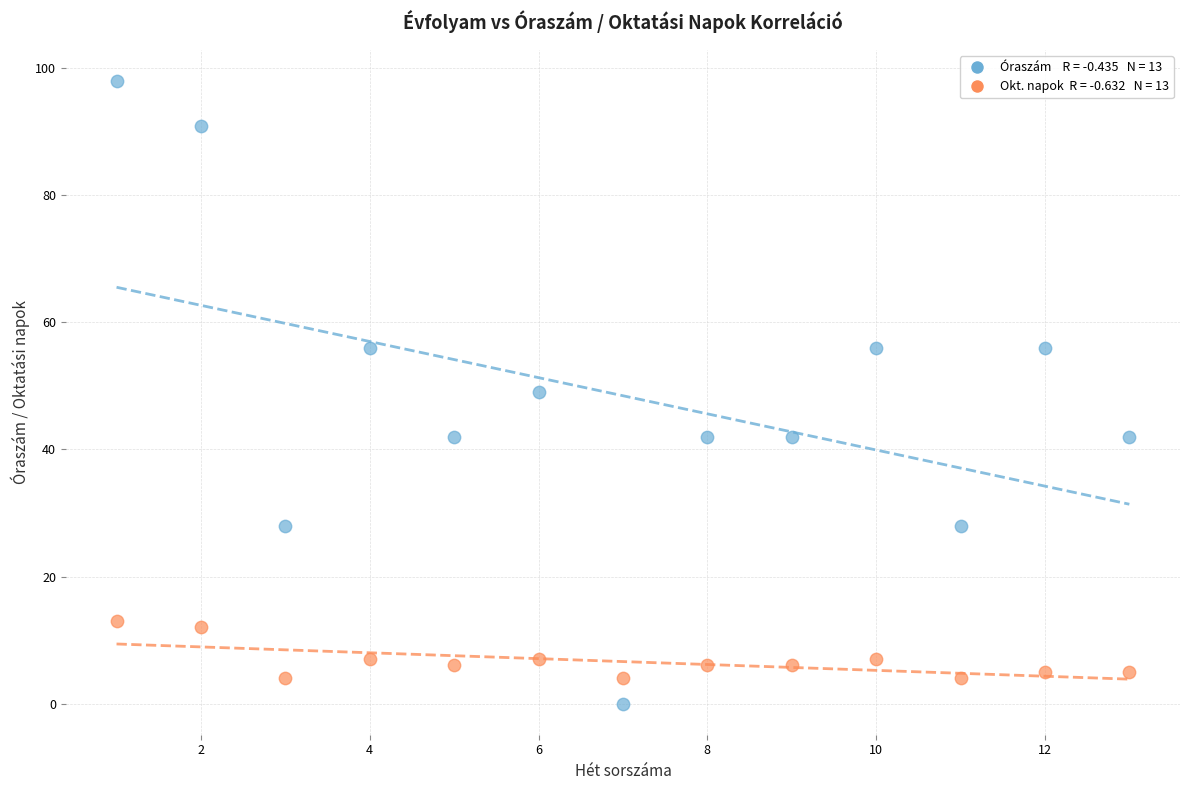

Across all data points, what is the range of X values (max minus min)?

12